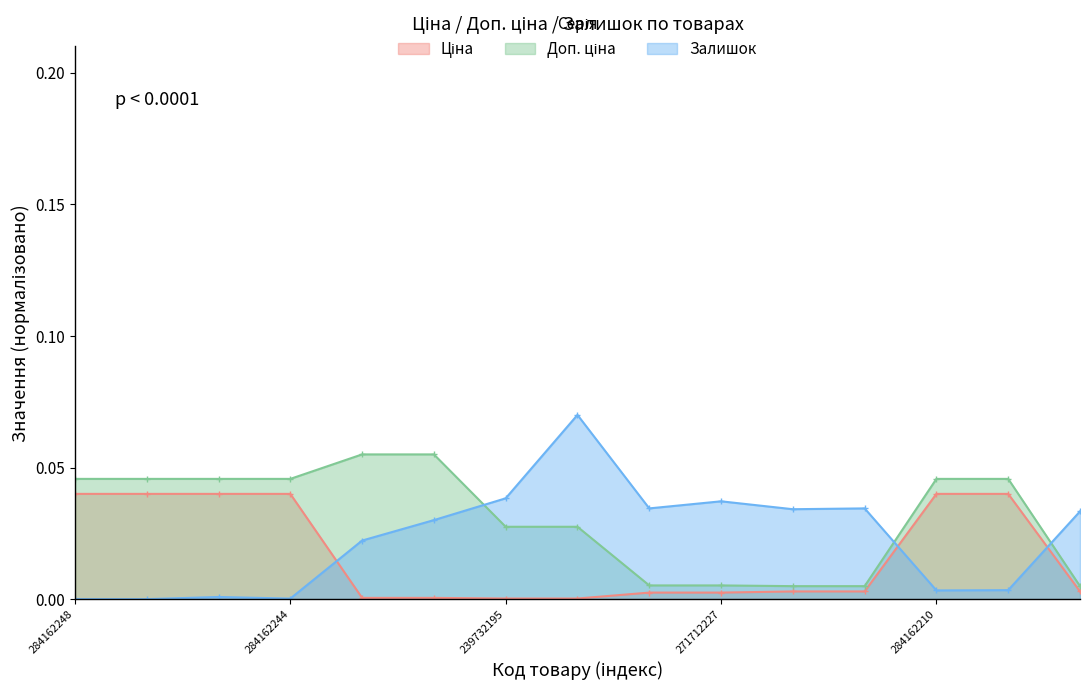

True or false: Доп. ціна has a value of 0.0 at 284162210.

True